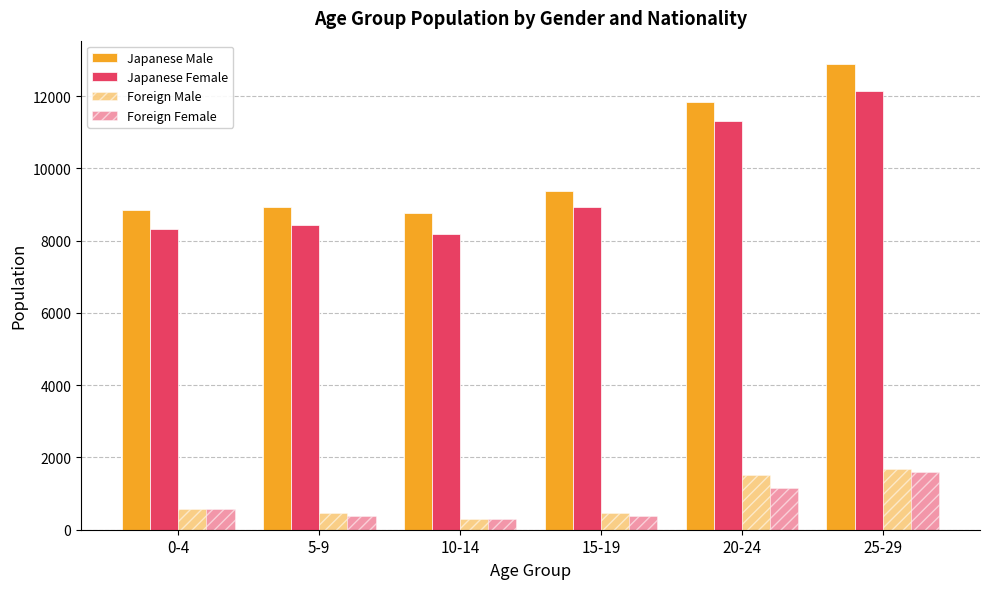

Reading right to left, list all the values displayed in this chart.

Japanese Male: 12887	11827	9372	8752	8917	8839
Japanese Female: 12138	11310	8937	8190	8420	8315
Foreign Male: 1672	1522	468	309	457	565
Foreign Female: 1585	1145	378	289	375	561